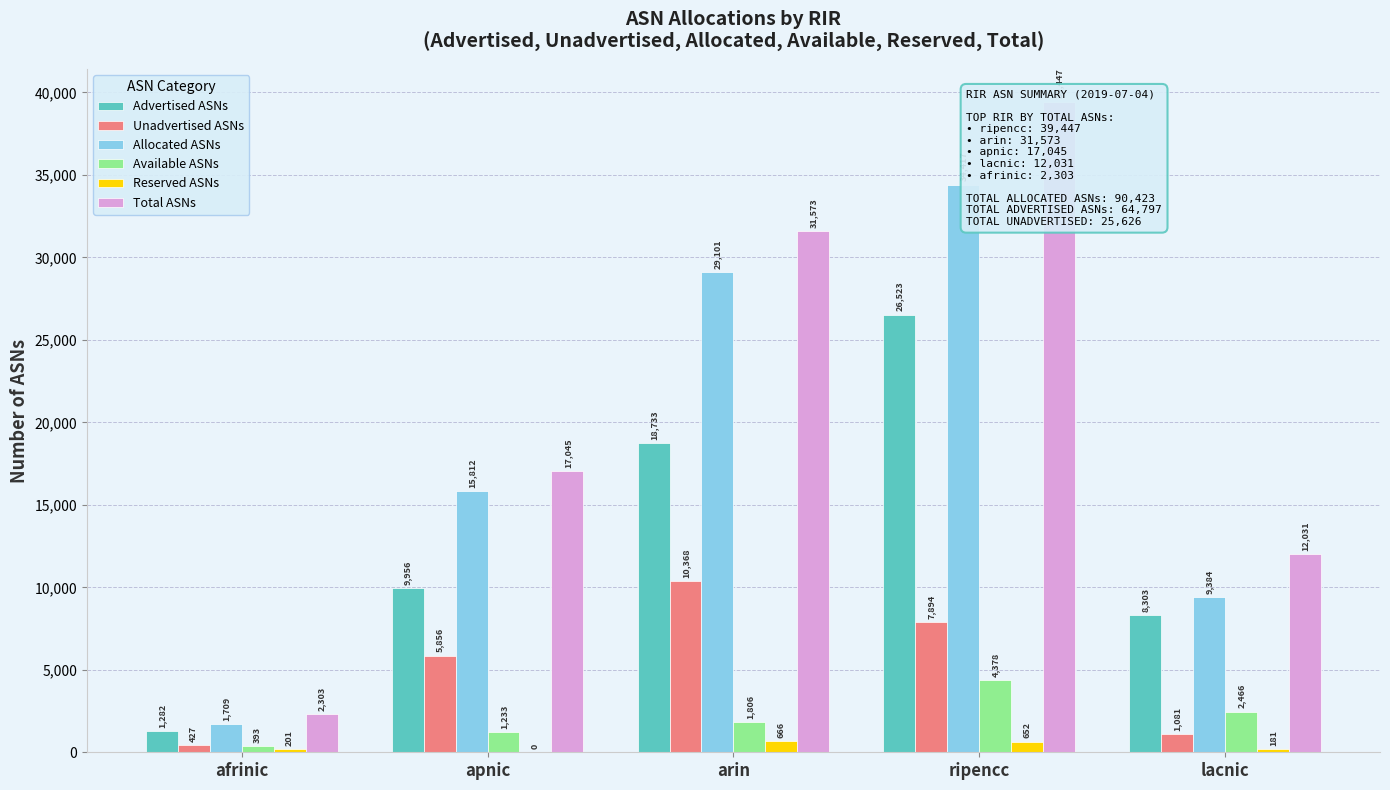

The value of Unadvertised ASNs at lacnic is 376. True or false?

False